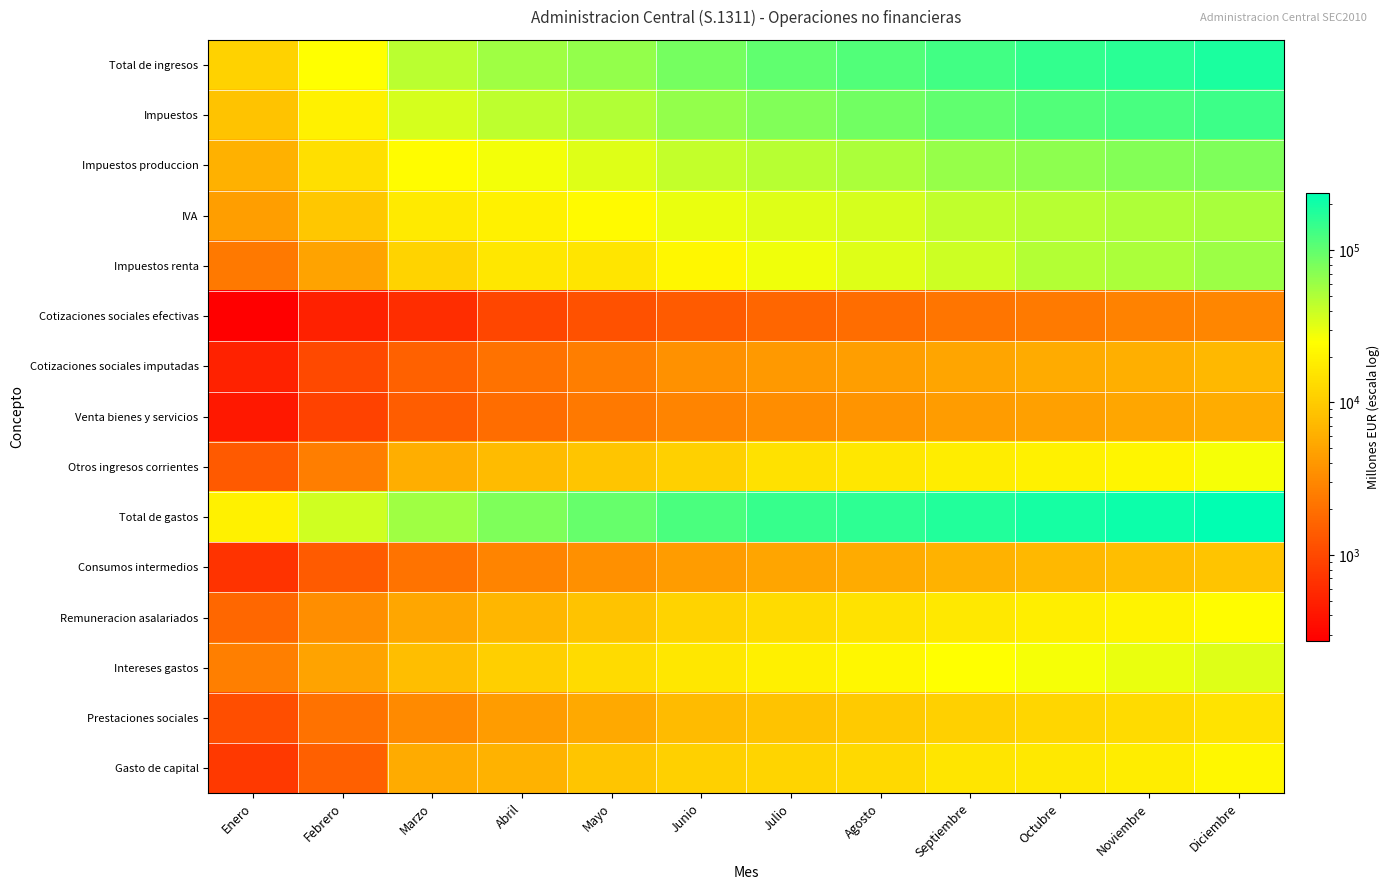

Reading right to left, transcribe all the data shown in this chart.

Total de ingresos: Diciembre=183757	Noviembre=162943	Octubre=150004	Septiembre=132672	Agosto=114325	Julio=101067	Junio=84589	Mayo=65245	Abril=57480	Marzo=45321	Febrero=24644	Enero=11343
Impuestos: Diciembre=138932	Noviembre=126102	Octubre=116140	Septiembre=101878	Agosto=86453	Julio=76261	Junio=64997	Mayo=49451	Abril=44544	Marzo=35608	Febrero=19548	Enero=8695
Impuestos produccion: Diciembre=78503	Noviembre=73185	Octubre=67206	Septiembre=61919	Agosto=52430	Julio=47317	Junio=42653	Mayo=33133	Abril=27895	Marzo=23692	Febrero=14334	Enero=6312
IVA: Diciembre=53643	Noviembre=50365	Octubre=46983	Septiembre=43557	Agosto=36237	Julio=32901	Junio=30154	Mayo=22739	Abril=19594	Marzo=17209	Febrero=9357	Enero=4547
Impuestos renta: Diciembre=59666	Noviembre=52164	Octubre=48192	Septiembre=39240	Agosto=33312	Julio=28601	Junio=22042	Mayo=16036	Abril=16375	Marzo=11657	Febrero=4963	Enero=2376
Cotizaciones sociales efectivas: Diciembre=3028	Noviembre=2790	Octubre=2409	Septiembre=2160	Agosto=1931	Julio=1687	Junio=1380	Mayo=1163	Abril=947	Marzo=614	Febrero=492	Enero=272
Cotizaciones sociales imputadas: Diciembre=7225	Noviembre=6174	Octubre=5647	Septiembre=5131	Agosto=4621	Julio=4110	Junio=3601	Mayo=2553	Abril=2043	Marzo=1532	Febrero=1022	Enero=510
Venta bienes y servicios: Diciembre=5792	Noviembre=5170	Octubre=4695	Septiembre=4285	Agosto=3764	Julio=3337	Junio=2872	Mayo=2350	Abril=1892	Marzo=1422	Febrero=876	Enero=420
Otros ingresos corrientes: Diciembre=26878	Noviembre=21268	Octubre=19768	Septiembre=17974	Agosto=16469	Julio=14733	Junio=10903	Mayo=9174	Abril=7647	Marzo=5919	Febrero=2540	Enero=1338
Total de gastos: Diciembre=238559	Noviembre=211116	Octubre=195485	Septiembre=177070	Agosto=159845	Julio=144936	Junio=122492	Mayo=96424	Abril=77212	Marzo=58587	Febrero=38327	Enero=19388
Consumos intermedios: Diciembre=8925	Noviembre=7920	Octubre=7188	Septiembre=6459	Agosto=5648	Julio=5014	Junio=4278	Mayo=3501	Abril=2817	Marzo=2122	Febrero=1376	Enero=681
Remuneracion asalariados: Diciembre=23303	Noviembre=20129	Octubre=18410	Septiembre=16704	Agosto=14997	Julio=13317	Junio=11592	Mayo=8632	Abril=6925	Marzo=5189	Febrero=3440	Enero=1704
Intereses gastos: Diciembre=32956	Noviembre=29868	Octubre=27218	Septiembre=24573	Agosto=21706	Julio=18997	Junio=16236	Mayo=13249	Abril=10543	Marzo=7923	Febrero=4959	Enero=2609
Prestaciones sociales: Diciembre=15414	Noviembre=13257	Octubre=12078	Septiembre=10948	Agosto=9829	Julio=8733	Junio=7528	Mayo=5511	Abril=4309	Marzo=3191	Febrero=2077	Enero=1082
Gasto de capital: Diciembre=21798	Noviembre=17875	Octubre=16895	Septiembre=15912	Agosto=12785	Julio=11972	Junio=10974	Mayo=9195	Abril=6449	Marzo=5638	Febrero=1521	Enero=748